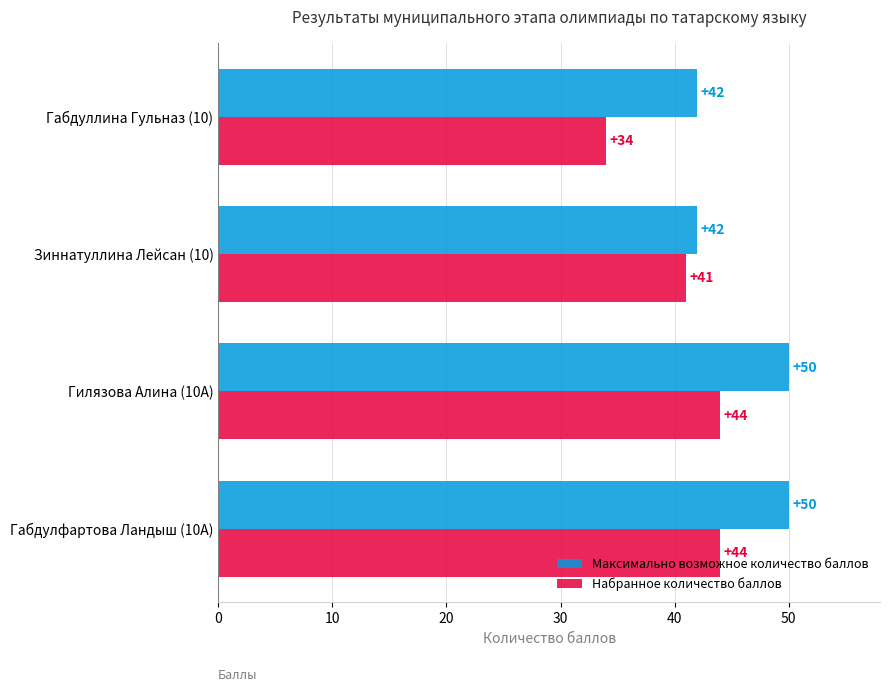

Which series has the largest range (max minus min)?

Набранное количество баллов